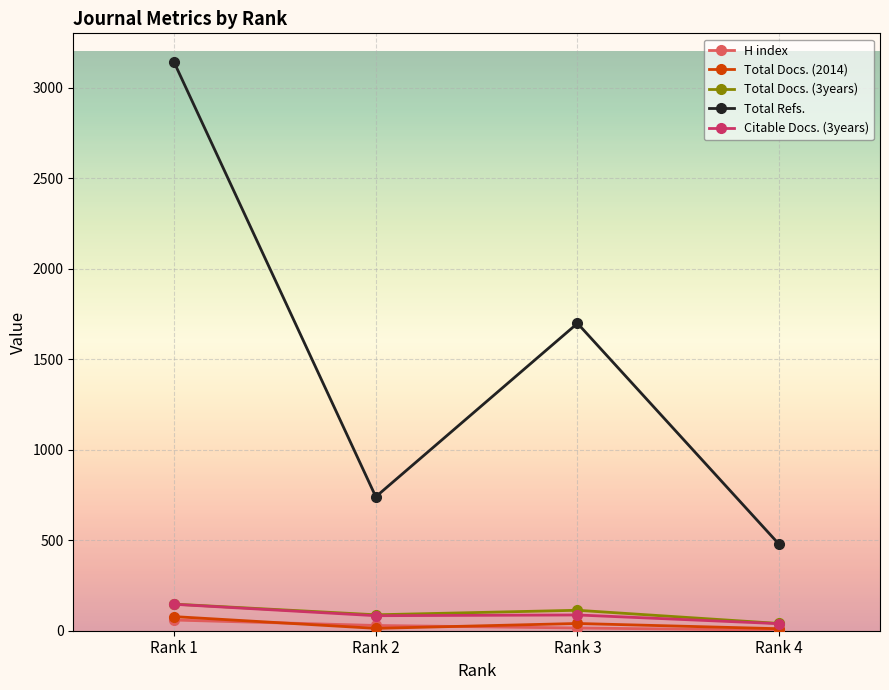

True or false: Total Refs. and Citable Docs. (3years) cross at least once.

False